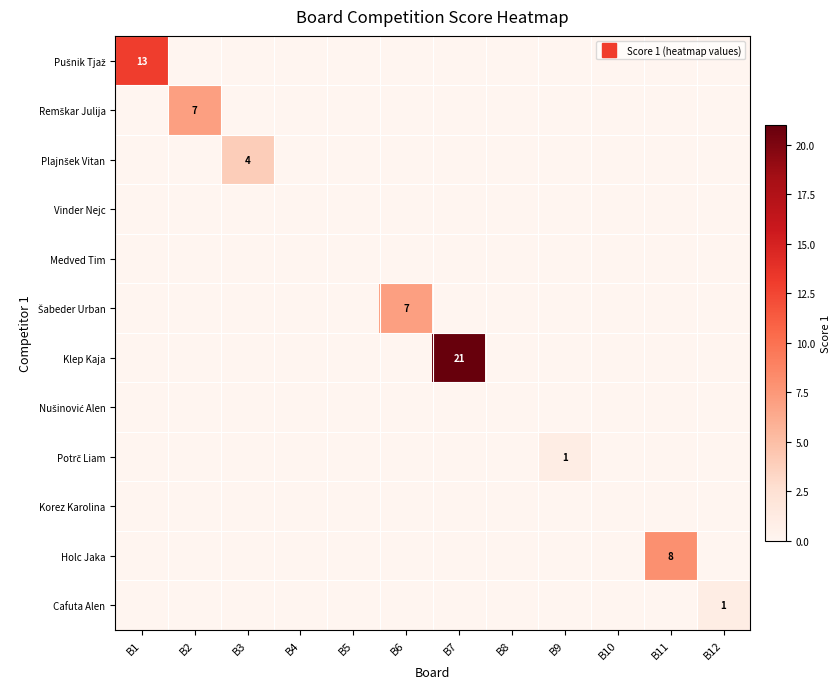

How many data points does each series have?

12